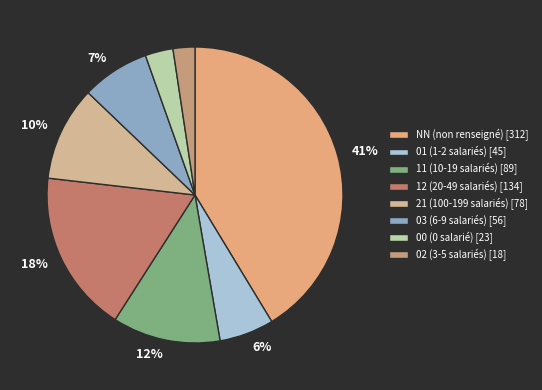

What percentage is the 11 slice, to the nearest percent?

12%